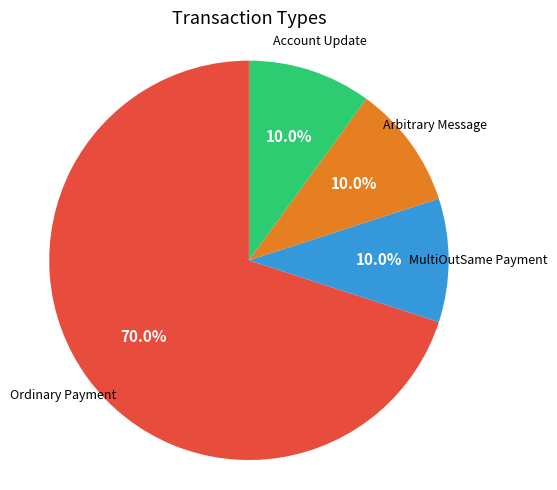

Is there any slice that represents more than half of the pie?

Yes